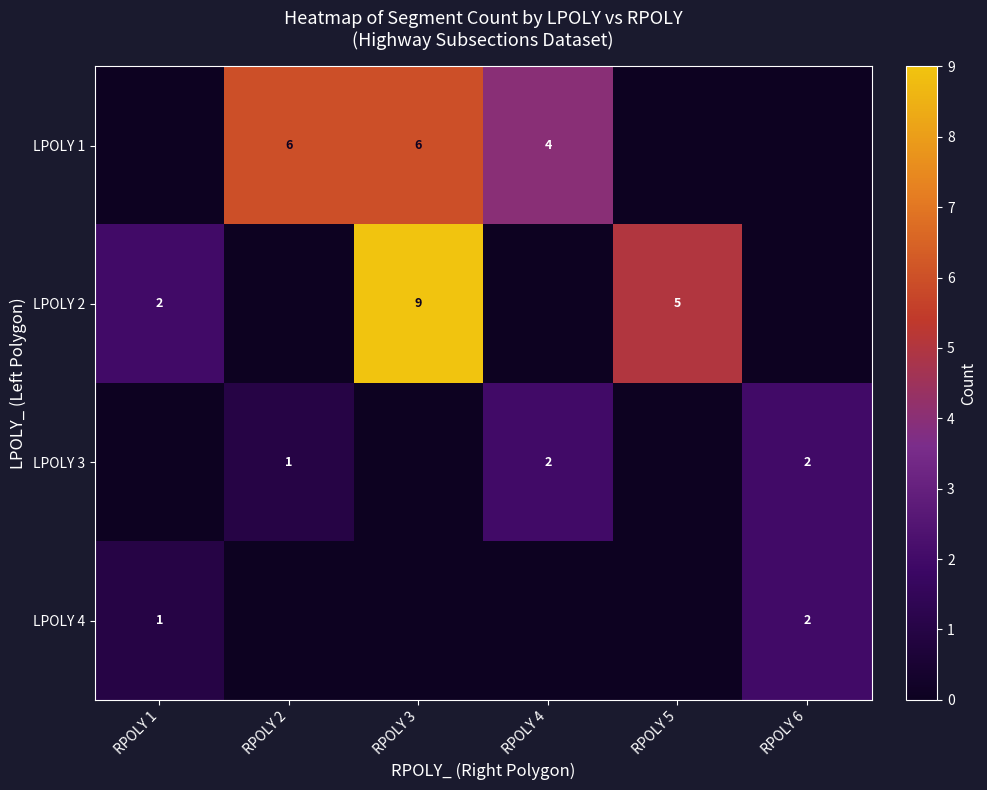

Is it true that LPOLY 3 equals 4 at RPOLY 6?

False